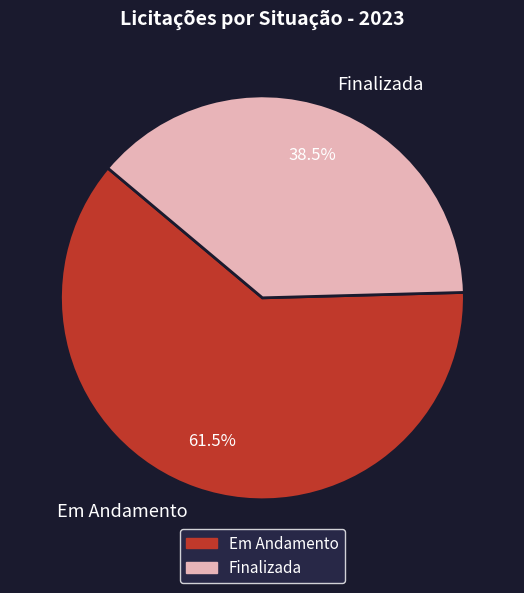

What portion of the pie excludes Em Andamento?

38.5%